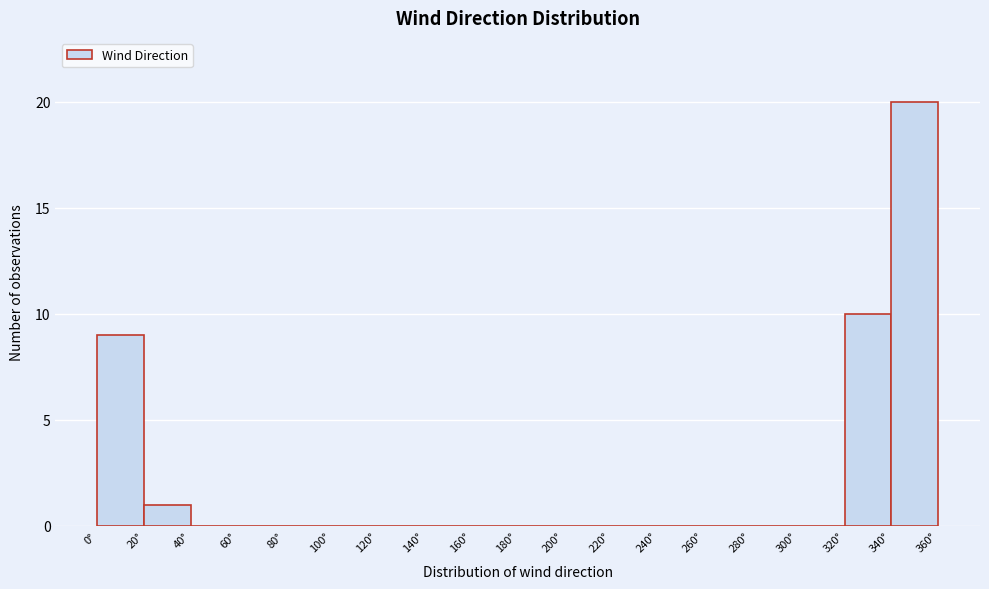

Which range on the x-axis has the tallest bar?

340 to 360